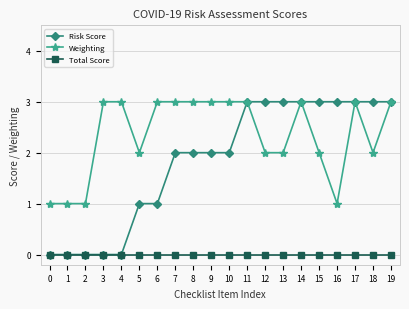

Rank the series by their average value, from highest to lowest.

Weighting, Risk Score, Total Score